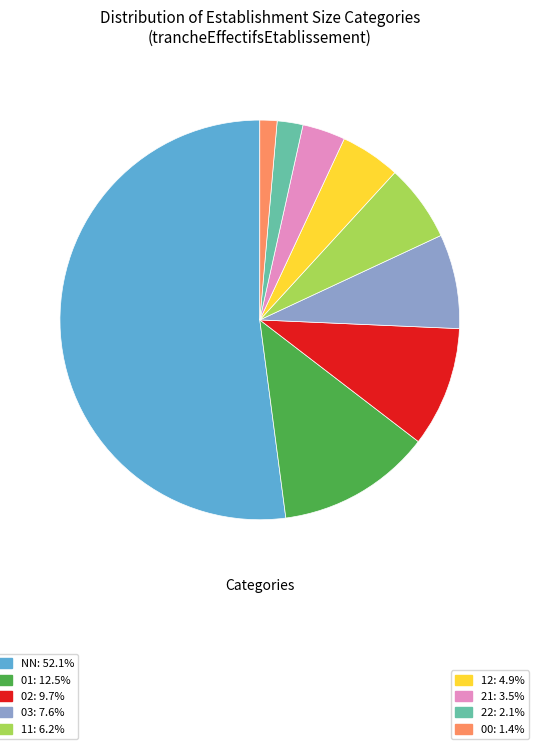

Is there any slice that represents more than half of the pie?

Yes